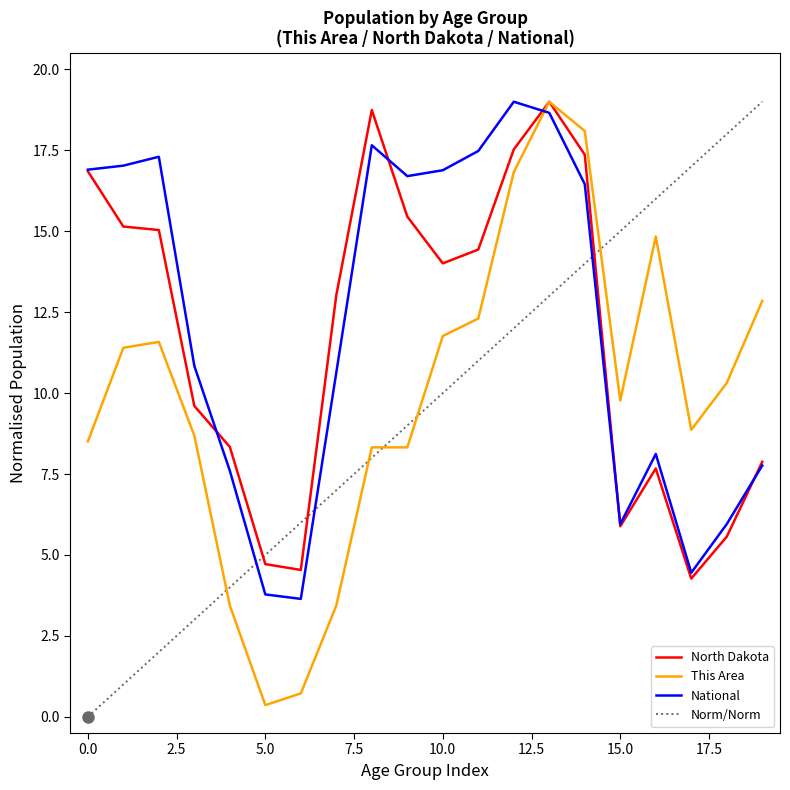

What is the maximum value shown in the chart?

19.0